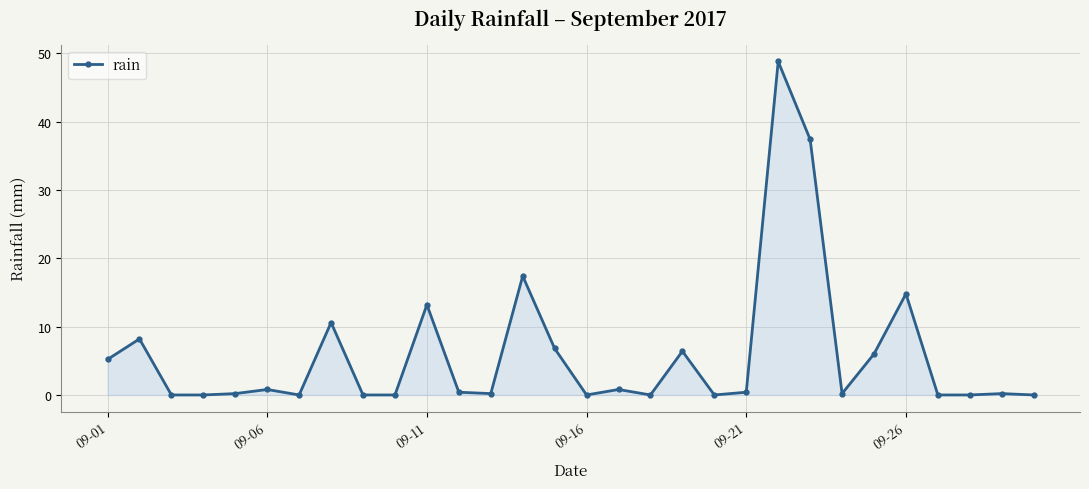

What is the difference between the maximum and second lowest values?

48.8